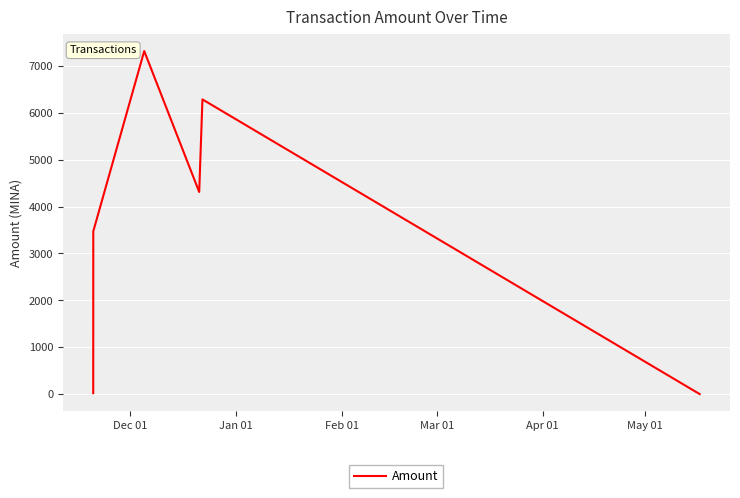

Count the number of data series in this chart.

1